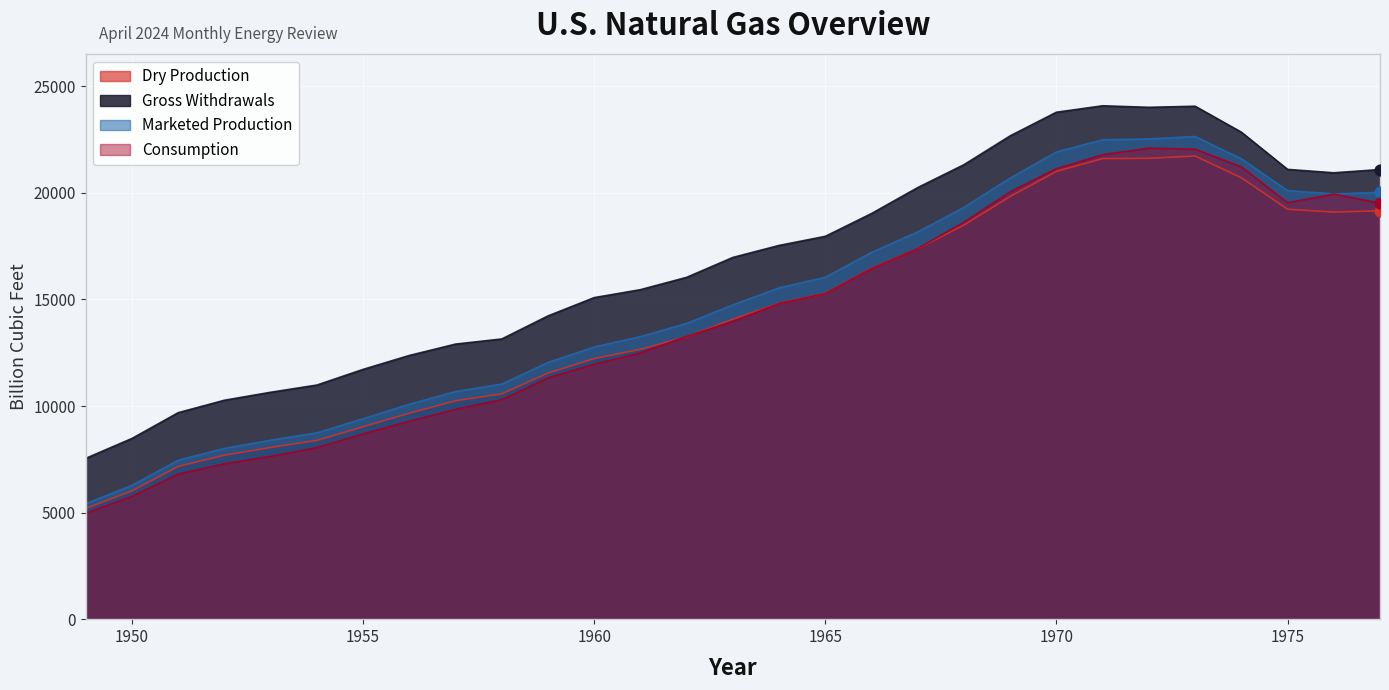

What are all the series names shown in the legend?

Dry Production, Gross Withdrawals, Marketed Production, Consumption